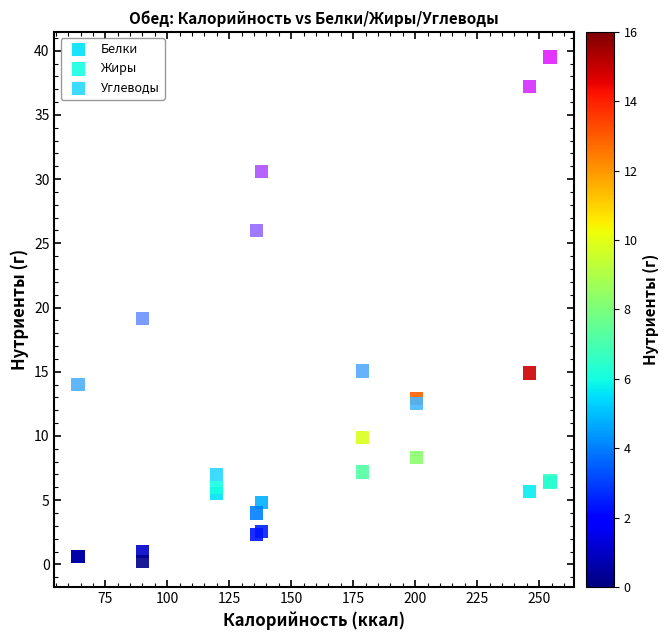

In the Углеводы series, what Y value is closest to 23?

26.0